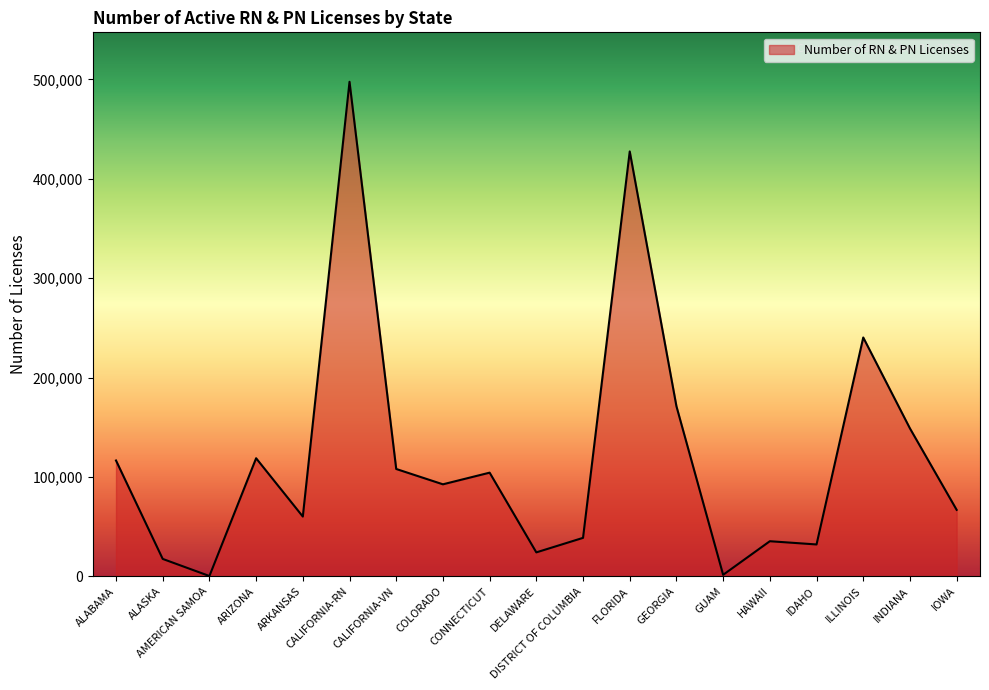

What is the difference between the maximum and minimum values?

497369